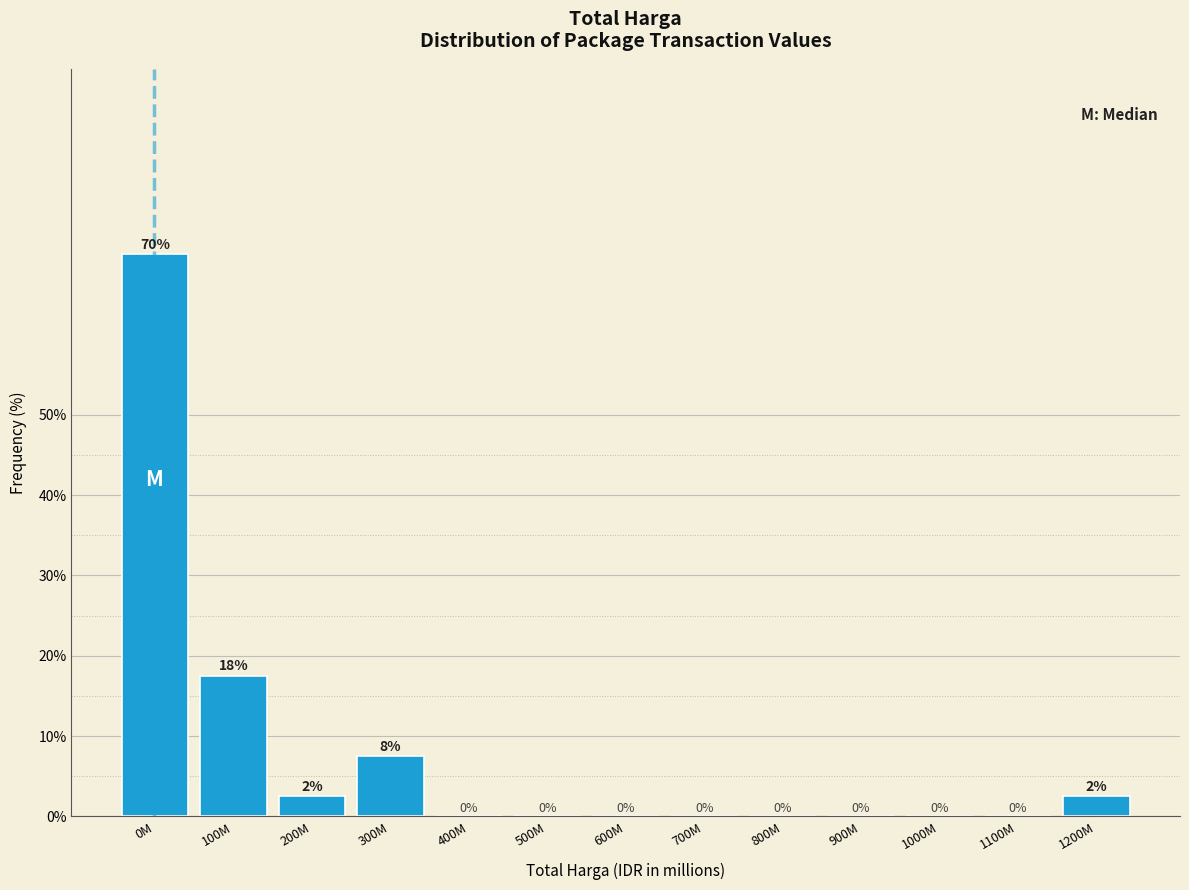

The chart shows a value of 2.5 at 1200M. True or false?

True